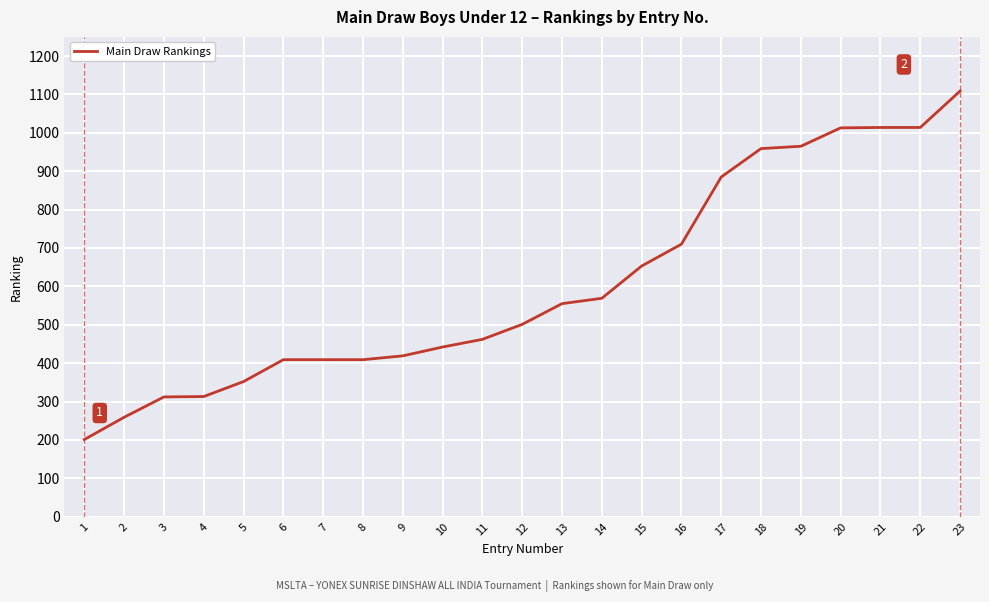

What is the greatest value displayed?

1109